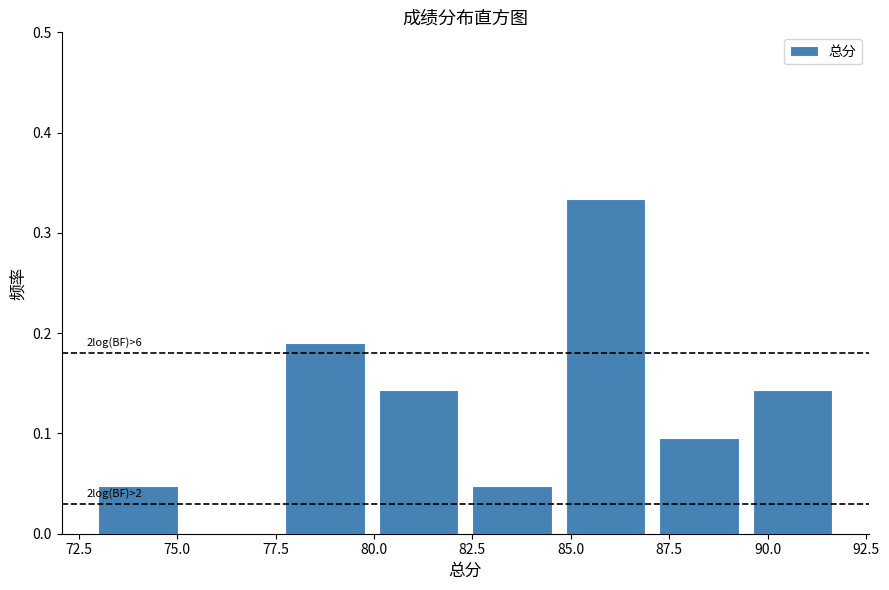

Over which range of the x-axis is the bar tallest?

85.0 to 87.5